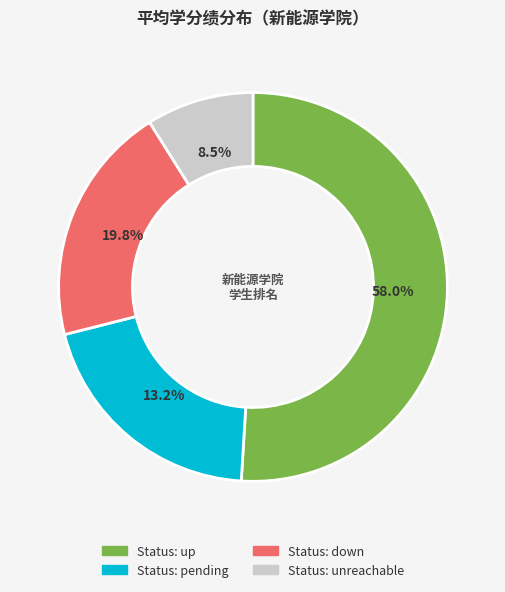

Is it true that 石展鹏 is 1% of the pie?

False